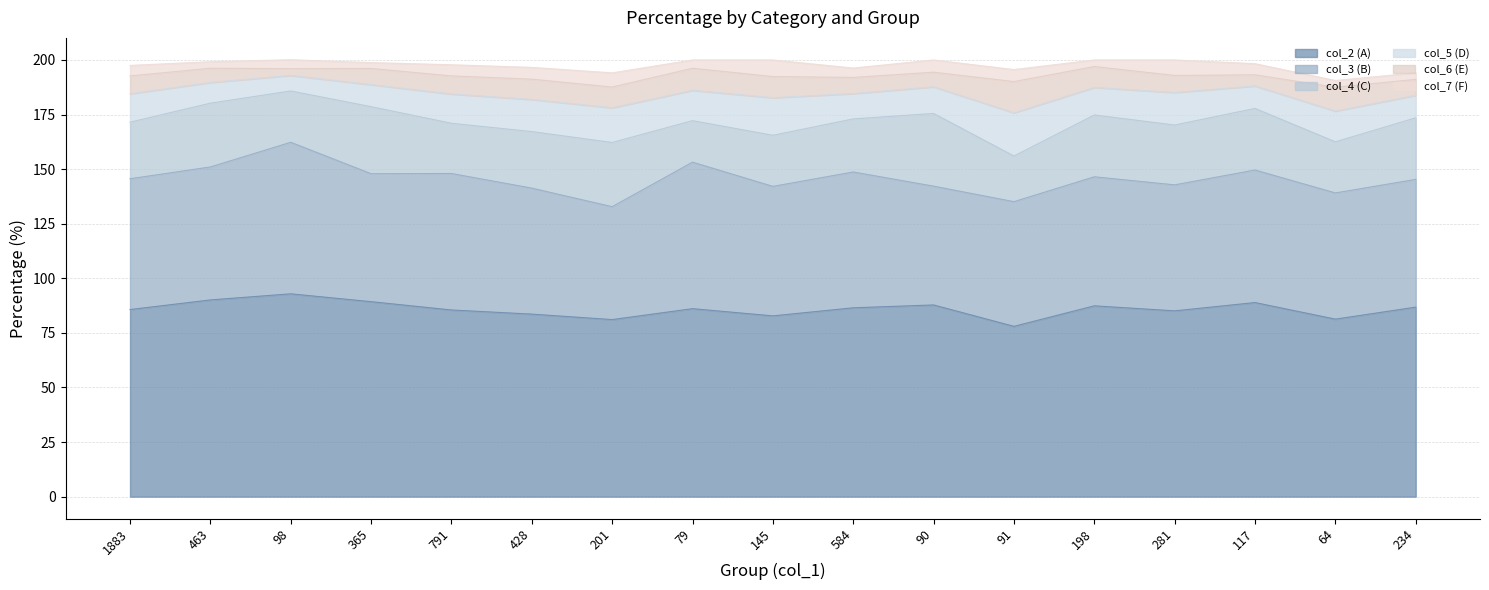

True or false: col_2 (A) and col_6 (E) cross at least once.

False